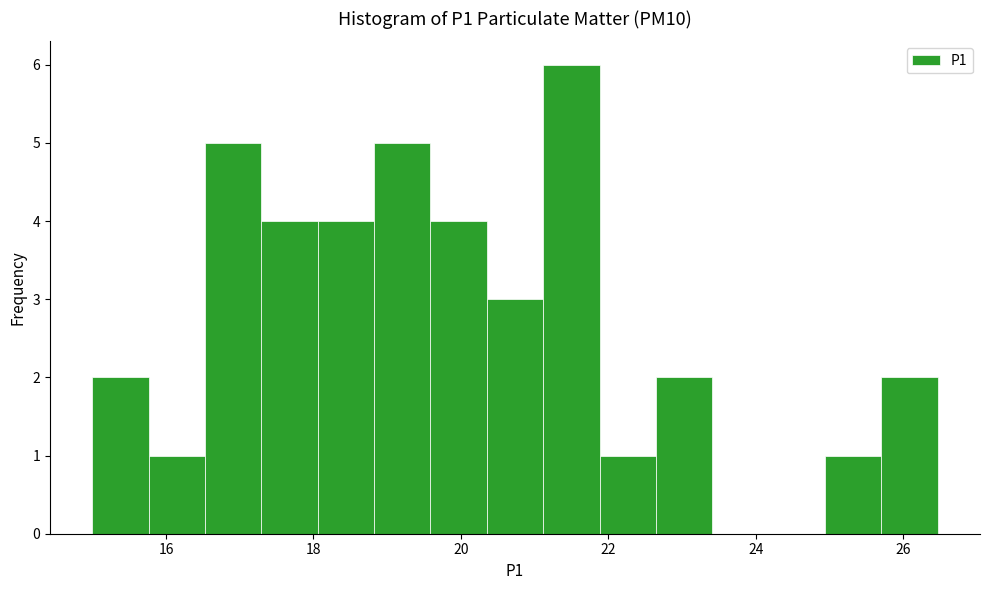

Around what value on the x-axis is the tallest bar? Give the approximate position of its centre, as read against the axis.

21.4